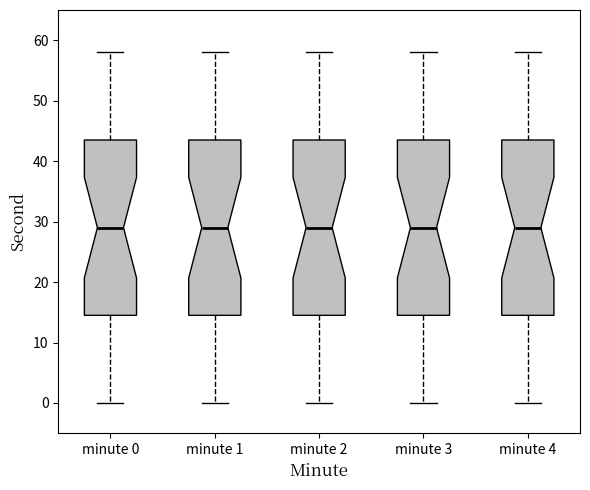

Reading left to right, transcribe this box plot: for each box, give where its median line is, the range the box spans, and where its two whiskers end, as read against the y-axis. The values are not printed on the chart, so give them approximately, as read against the axis.

minute 0: median 29, box 15 to 44, whiskers 0 to 58
minute 1: median 29, box 15 to 44, whiskers 0 to 58
minute 2: median 29, box 15 to 44, whiskers 0 to 58
minute 3: median 29, box 15 to 44, whiskers 0 to 58
minute 4: median 29, box 15 to 44, whiskers 0 to 58